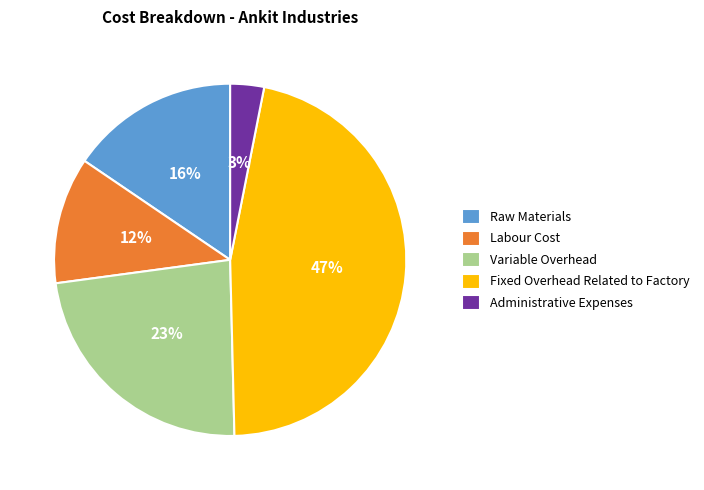

The Administrative Expenses slice represents 3% of the pie. True or false?

True